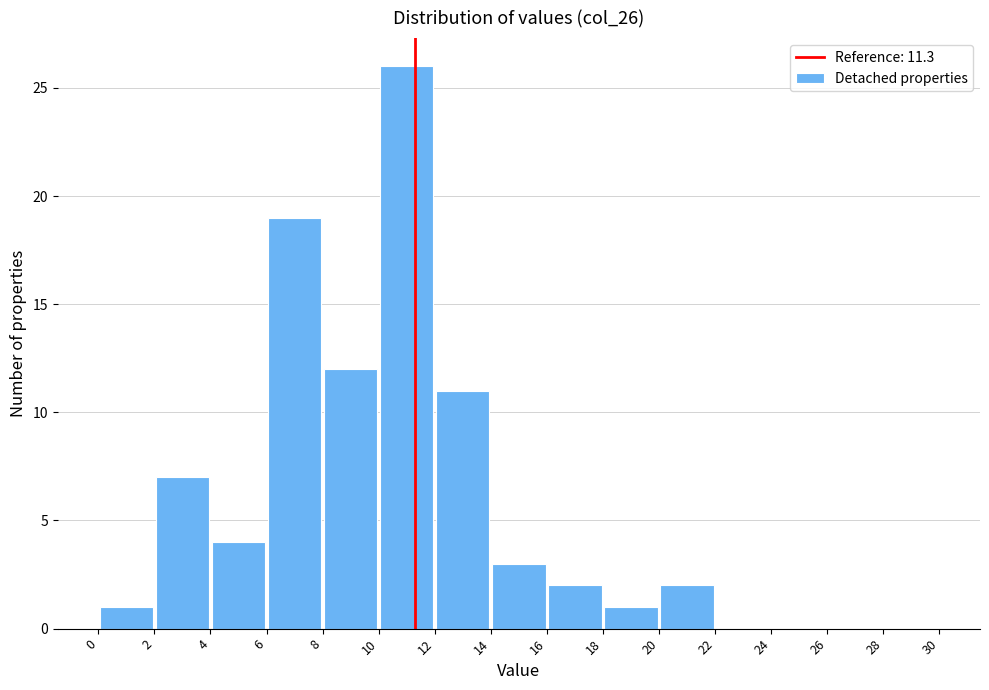

How tall is the bar that spans 12 to 14 on the x-axis? The values are not printed on the chart, so give them approximately, as read against the axis.

11